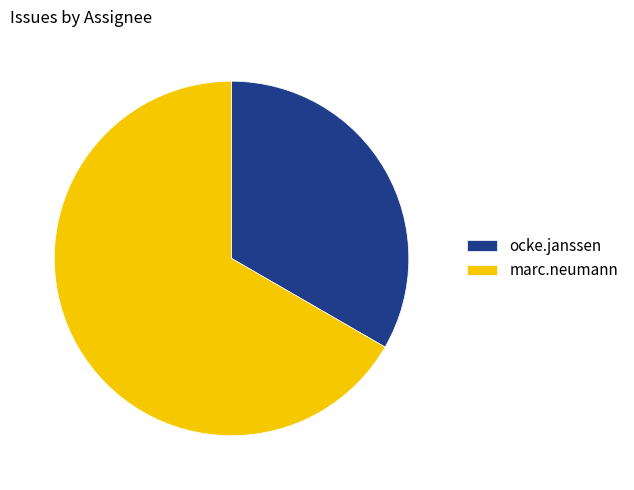

Is ocke.janssen the majority of the pie?

No